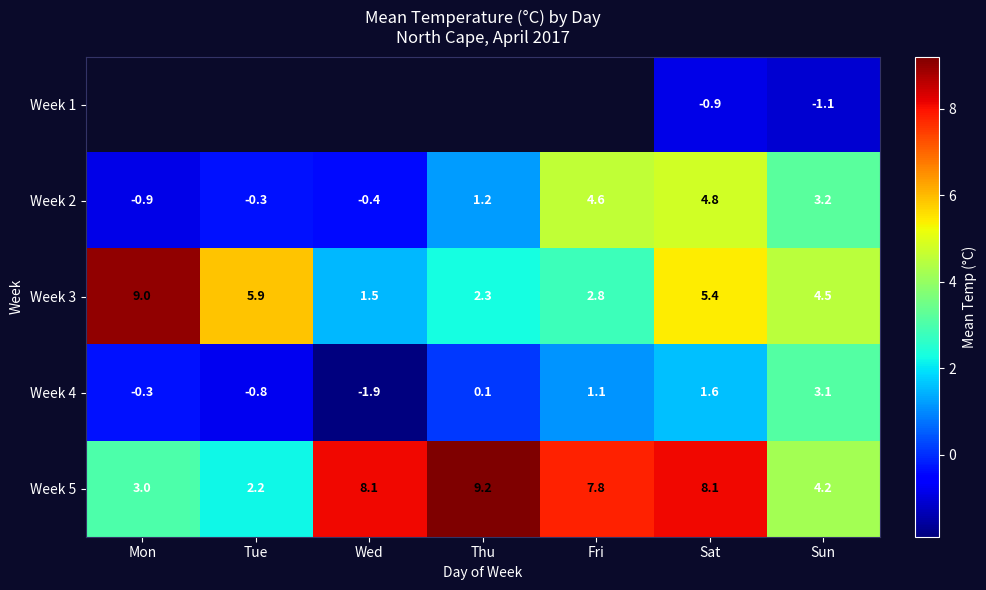

What is the difference between the highest and lowest values at Sun?

5.6